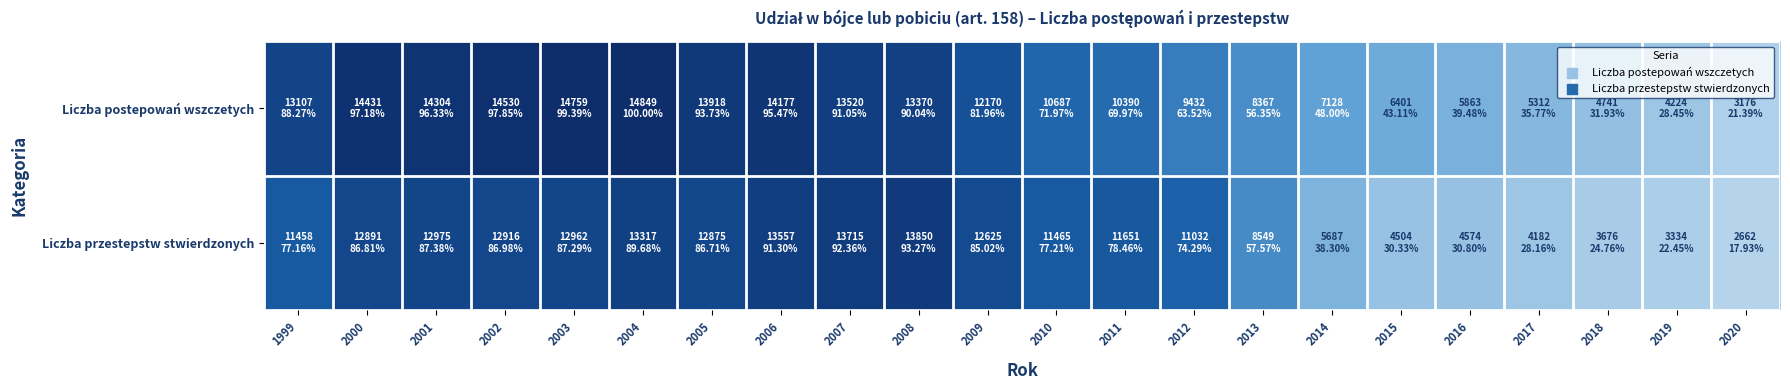

Reading right to left, list all the values displayed in this chart.

Liczba postepowań wszczetych: 2020=3176	2019=4224	2018=4741	2017=5312	2016=5863	2015=6401	2014=7128	2013=8367	2012=9432	2011=10390	2010=10687	2009=12170	2008=13370	2007=13520	2006=14177	2005=13918	2004=14849	2003=14759	2002=14530	2001=14304	2000=14431	1999=13107
Liczba przestepstw stwierdzonych: 2020=2662	2019=3334	2018=3676	2017=4182	2016=4574	2015=4504	2014=5687	2013=8549	2012=11032	2011=11651	2010=11465	2009=12625	2008=13850	2007=13715	2006=13557	2005=12875	2004=13317	2003=12962	2002=12916	2001=12975	2000=12891	1999=11458